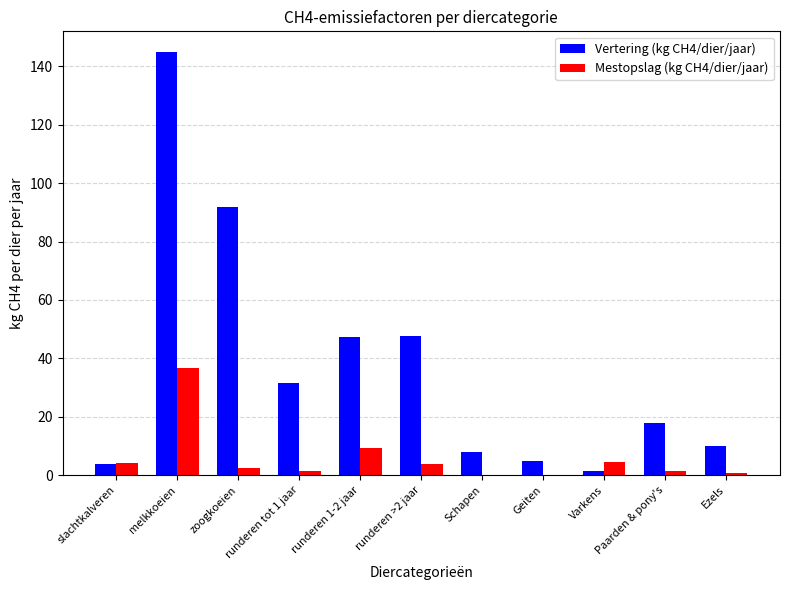

What is the total value across all series at runderen >2 jaar?

51.6